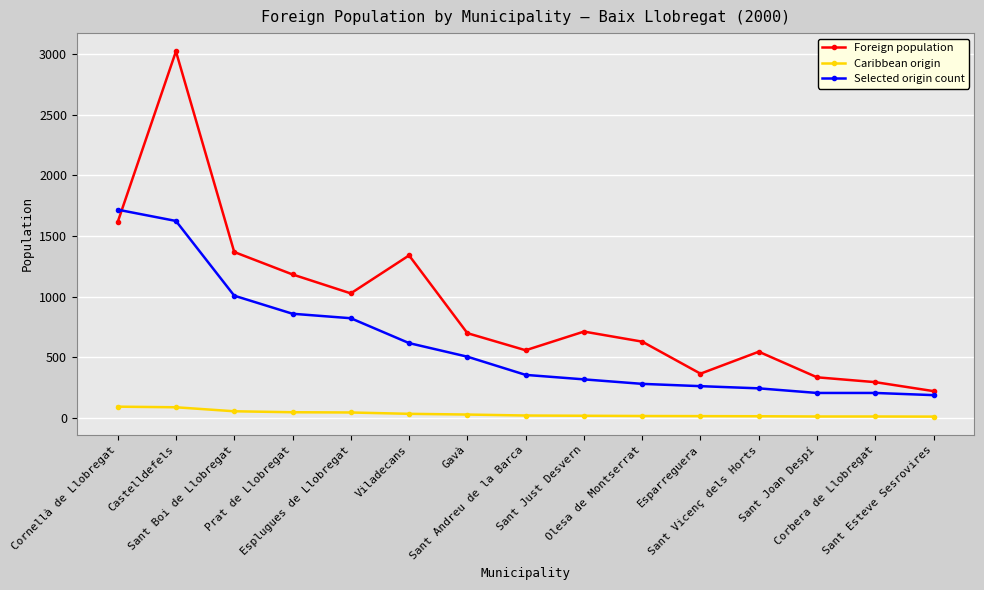

Which series has the widest spread of values?

Foreign population